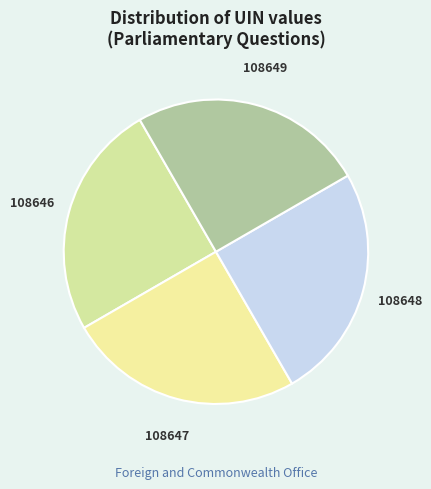

Approximately how many times larger is the value at 108646 compared to 108649?

1.0